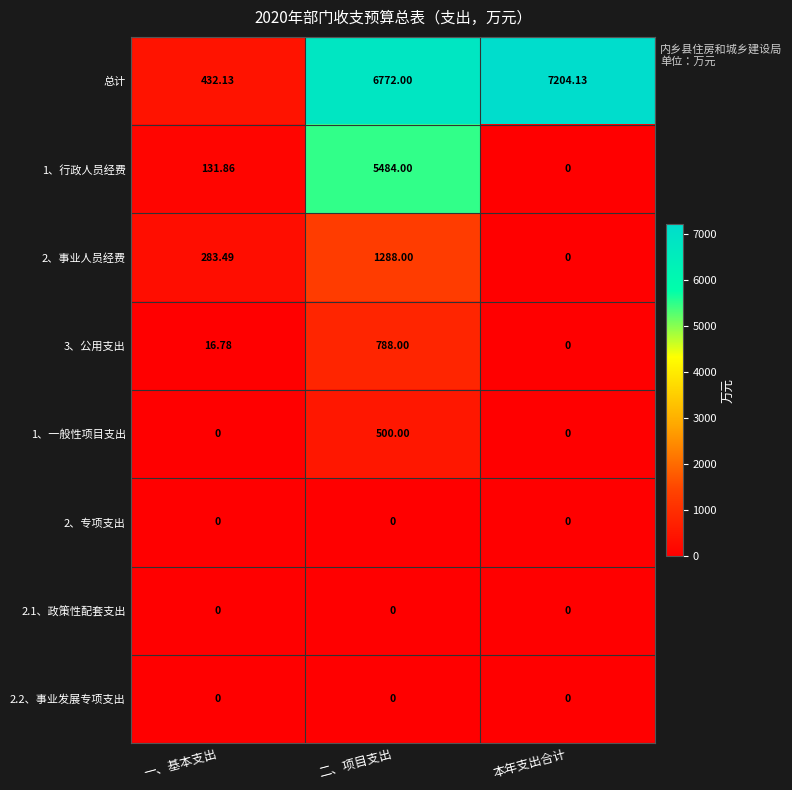

Which series has the largest total across all categories?

总计